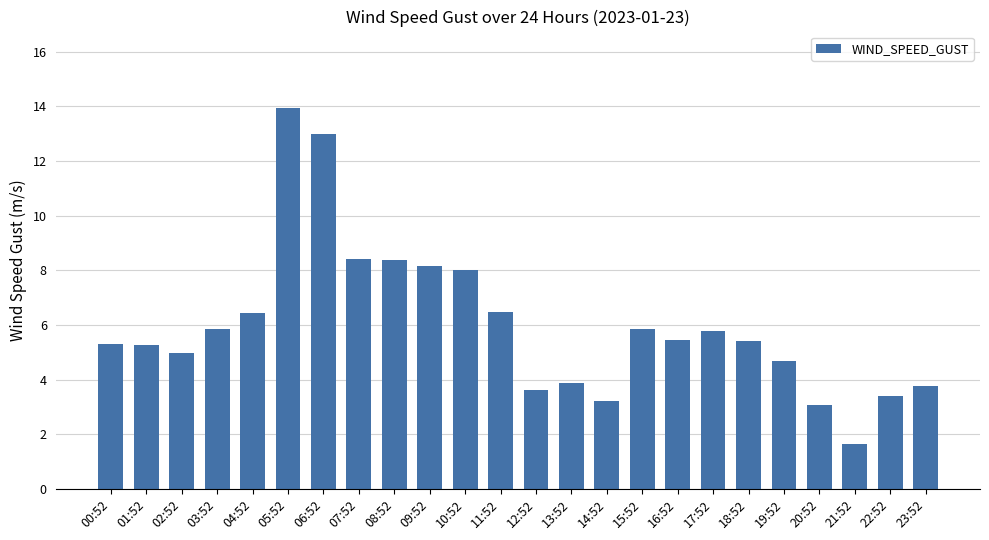

At which category does the chart reach its peak across all series?

05:52